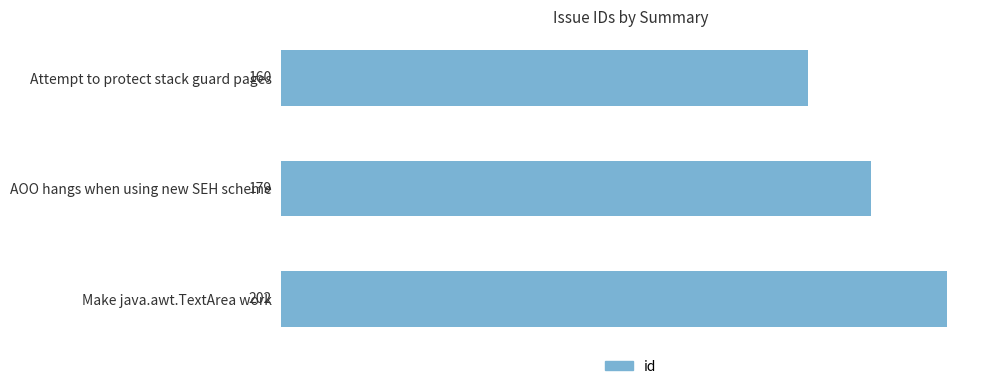

What position from the top is Attempt to protect stack guard pages?

1